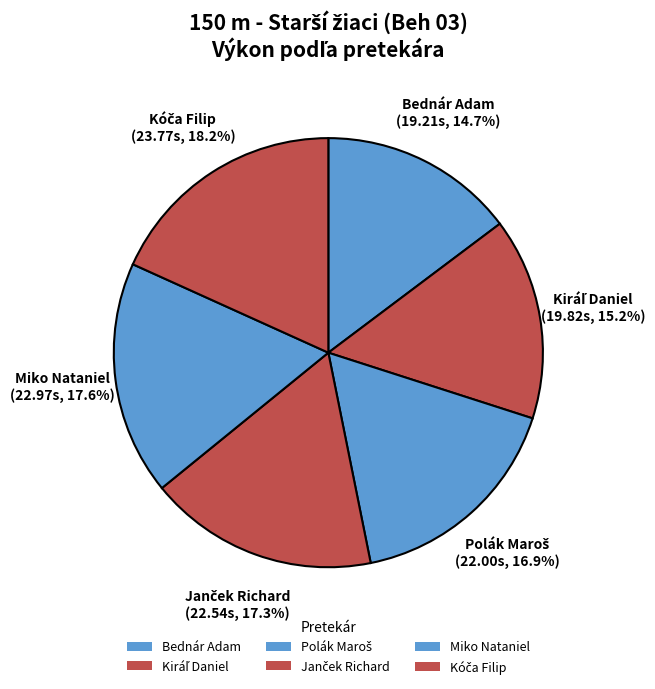

Count the number of slices in the pie.

6